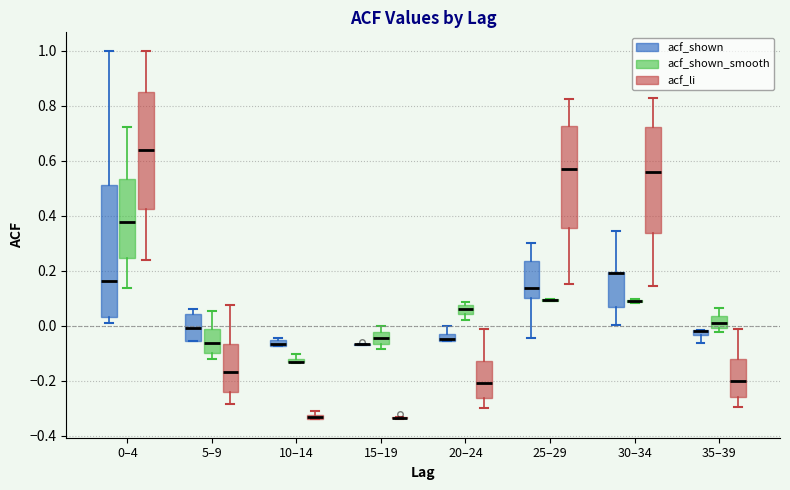

Where is the lower edge of the box for 10–14 (acf_shown) on the y-axis? The values are not printed on the chart, so give them approximately, as read against the axis.

-0.08